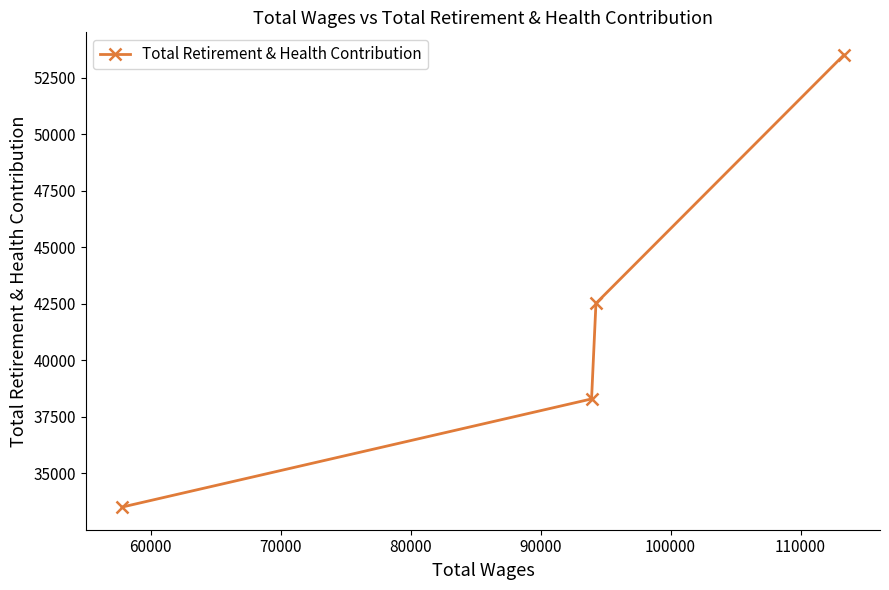

What is the value of the 2nd point from the left?

38290